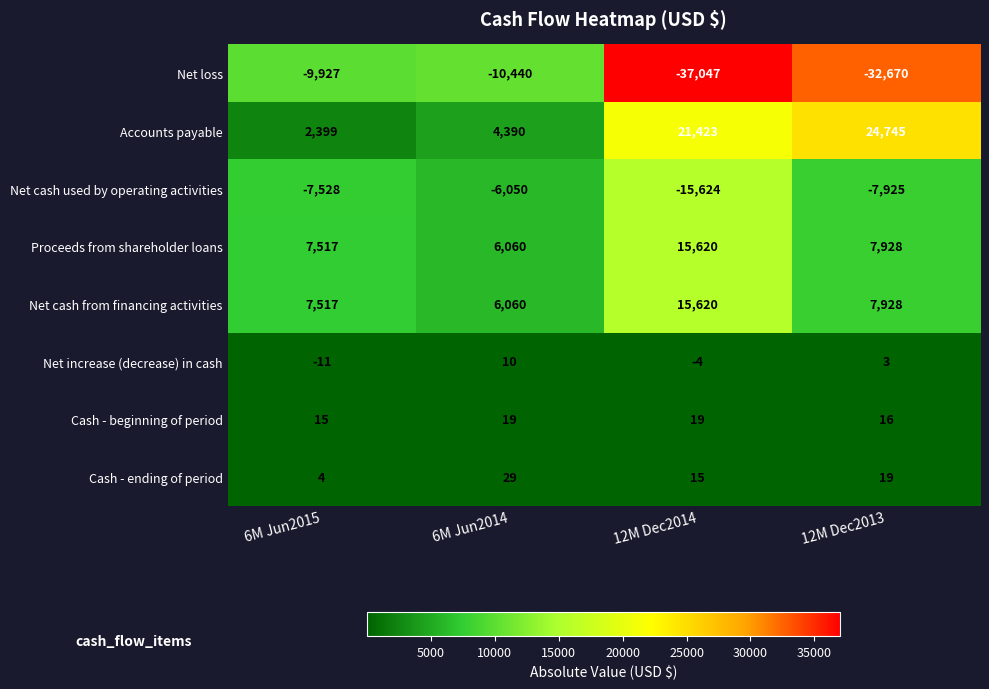

The value of Net cash from financing activities at 6M Jun2015 is 7517. True or false?

True